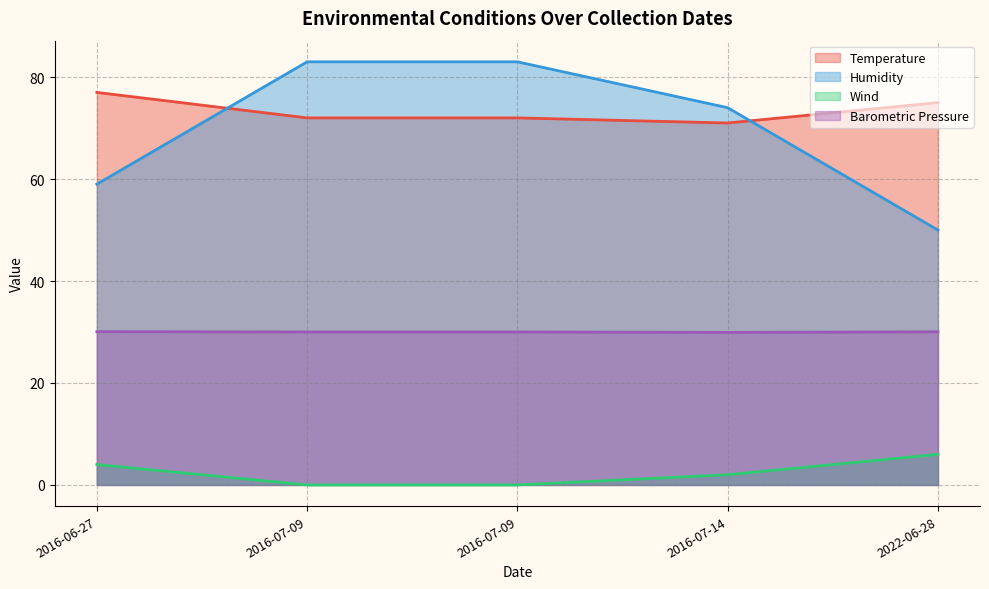

True or false: Barometric Pressure and Temperature intersect in this chart.

False